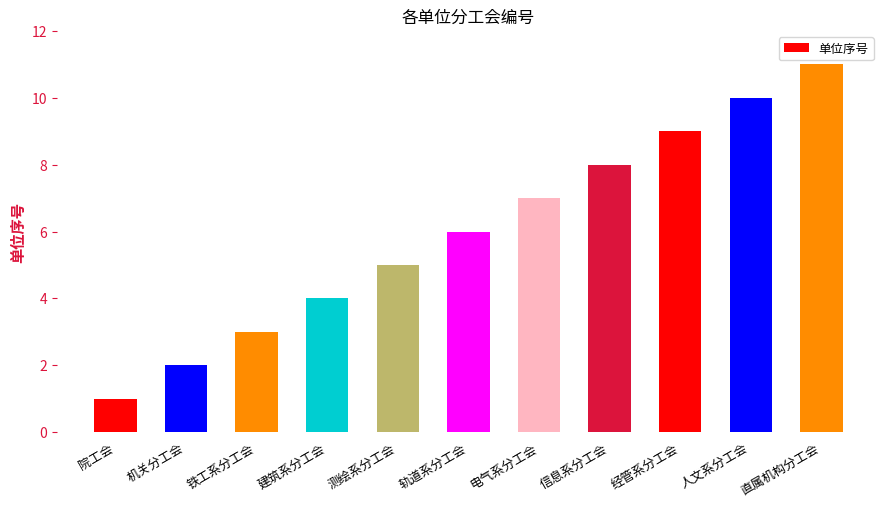

The chart shows a value of 9 at 经管系分工会. True or false?

True